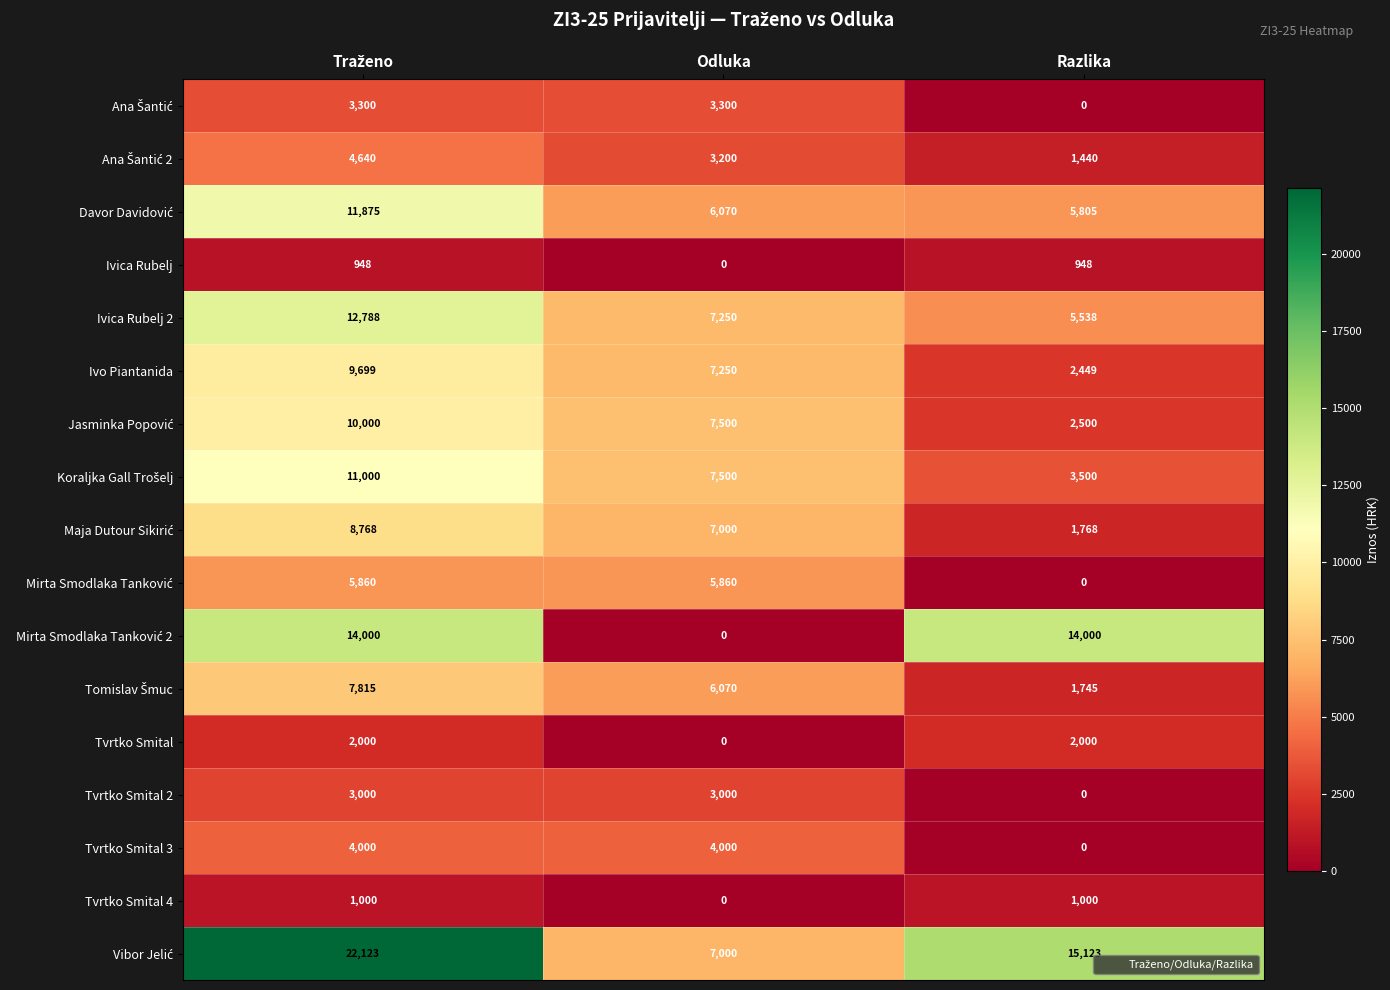

What is the spread (max minus min) of values at Razlika?

15123